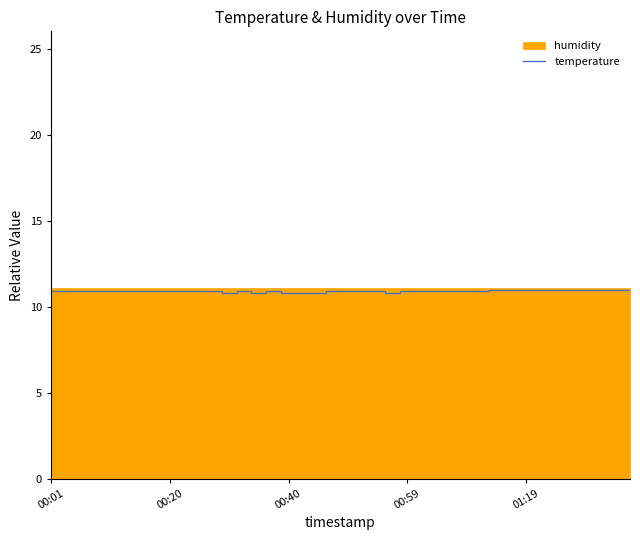

What is the change in value from 12 to 26?

+0.1